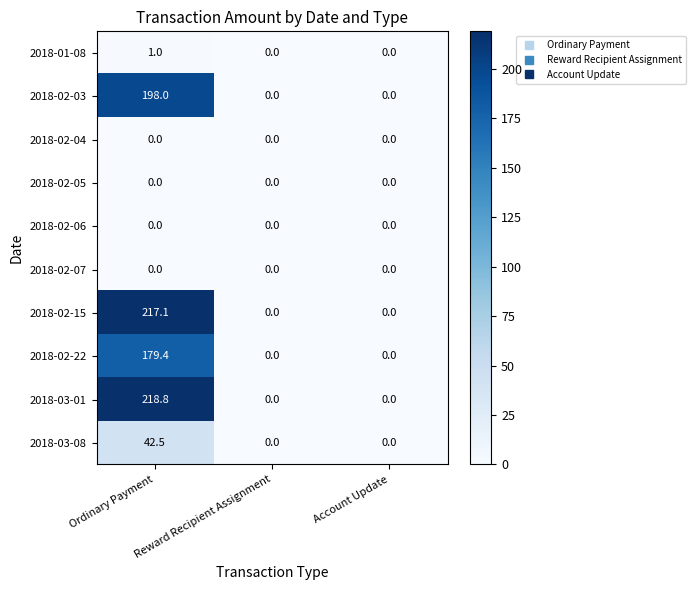

The value of 2018-02-07 at Account Update is 0.0. True or false?

True